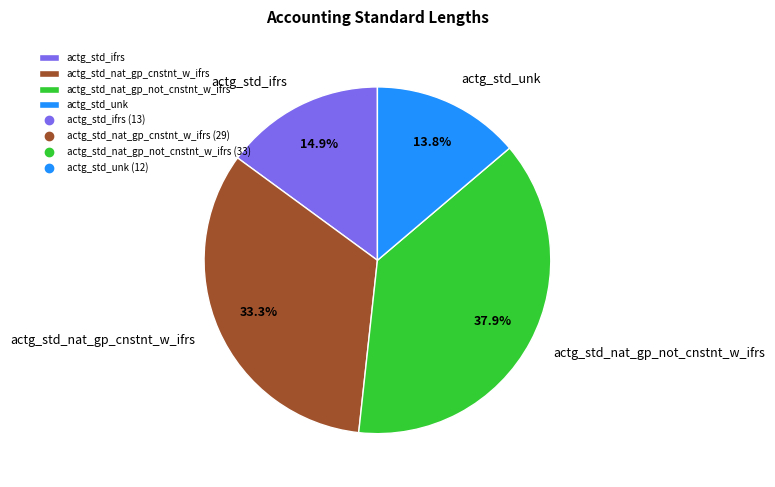

To the nearest percent, what percentage of the pie is actg_std_nat_gp_cnstnt_w_ifrs?

33%